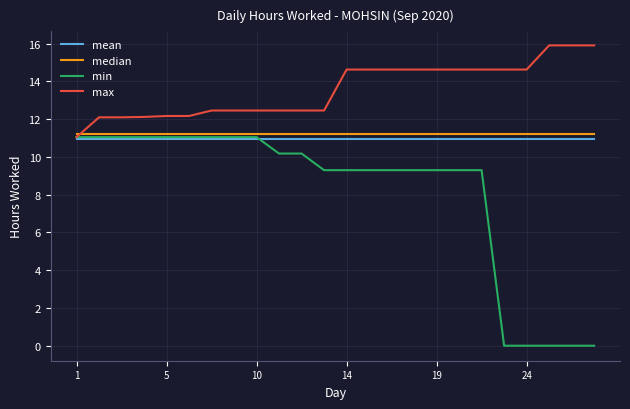

Which series has the largest range (max minus min)?

min